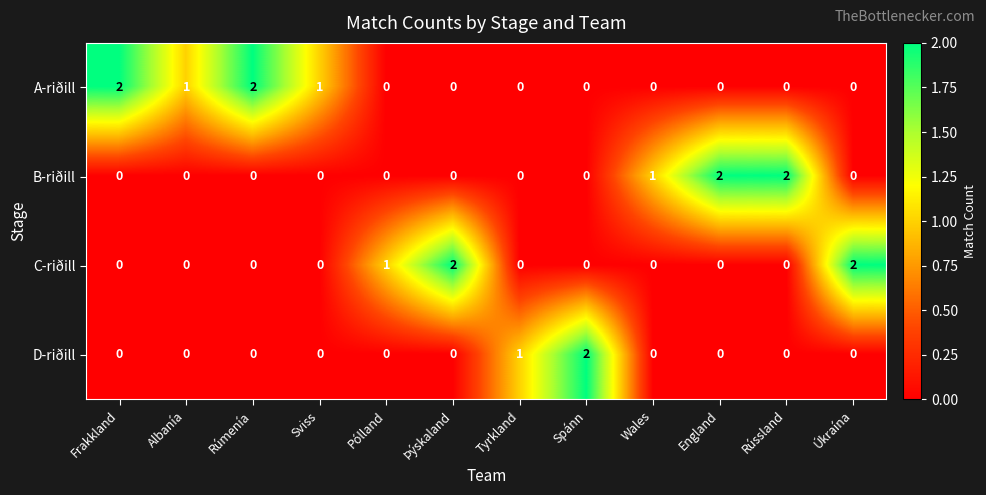

Is the value of D-riðill at England greater than the value of A-riðill at Rúmenía?

No